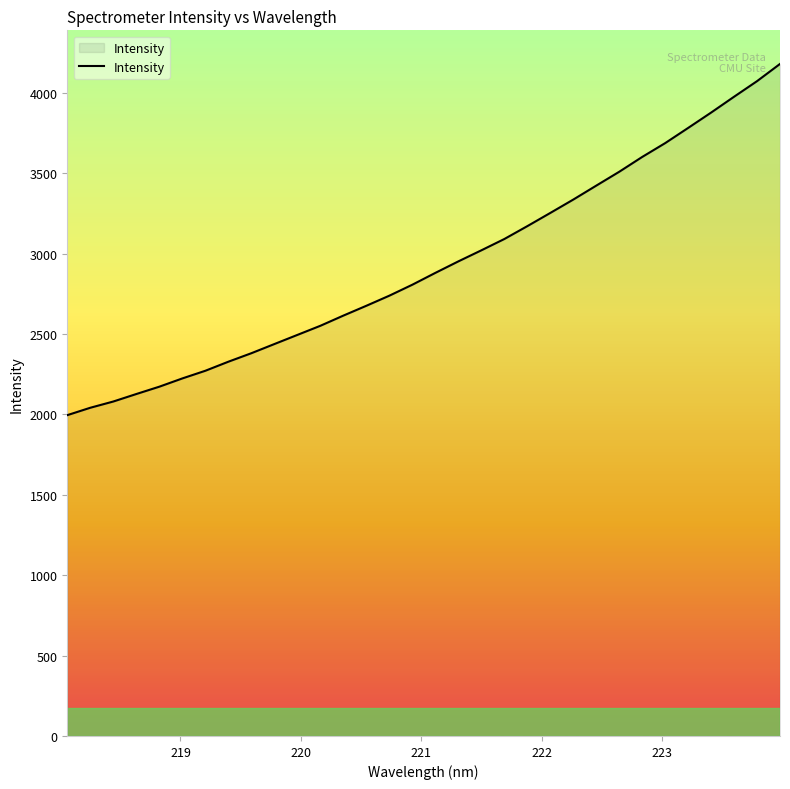

What is the average value?

2929.4